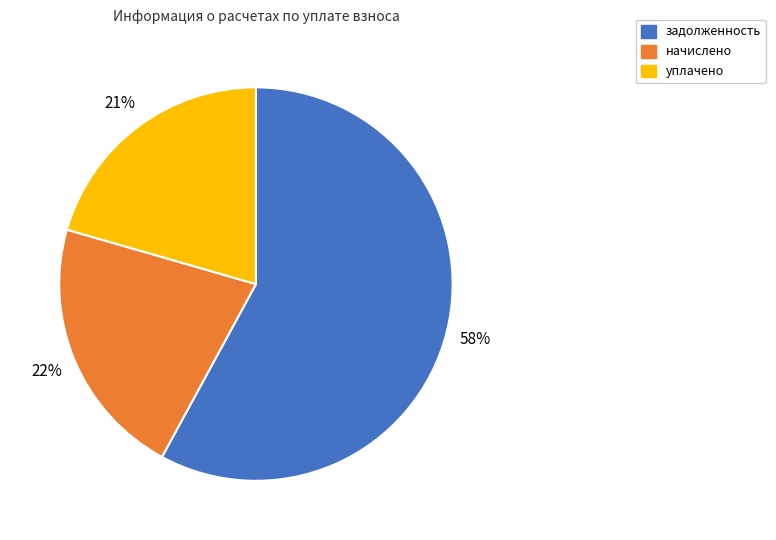

Is there a majority slice in this chart?

Yes